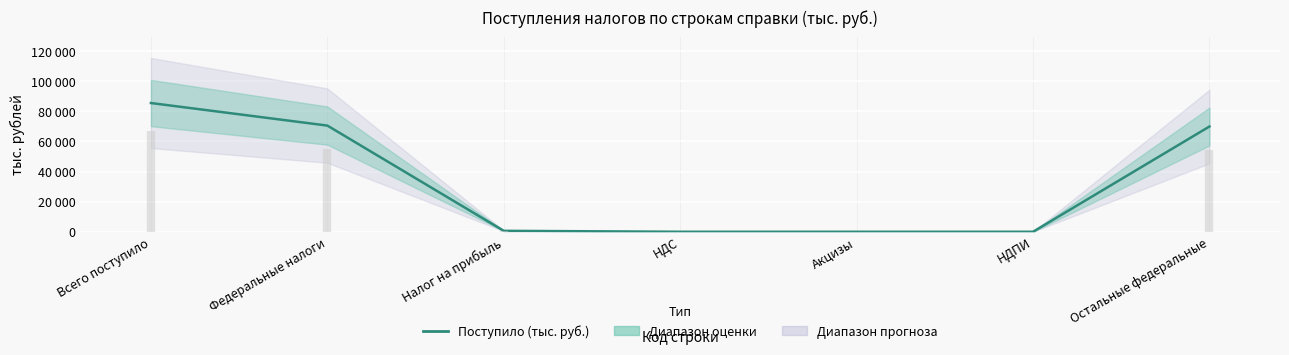

Is it true that the value at НДПИ is 0?

True